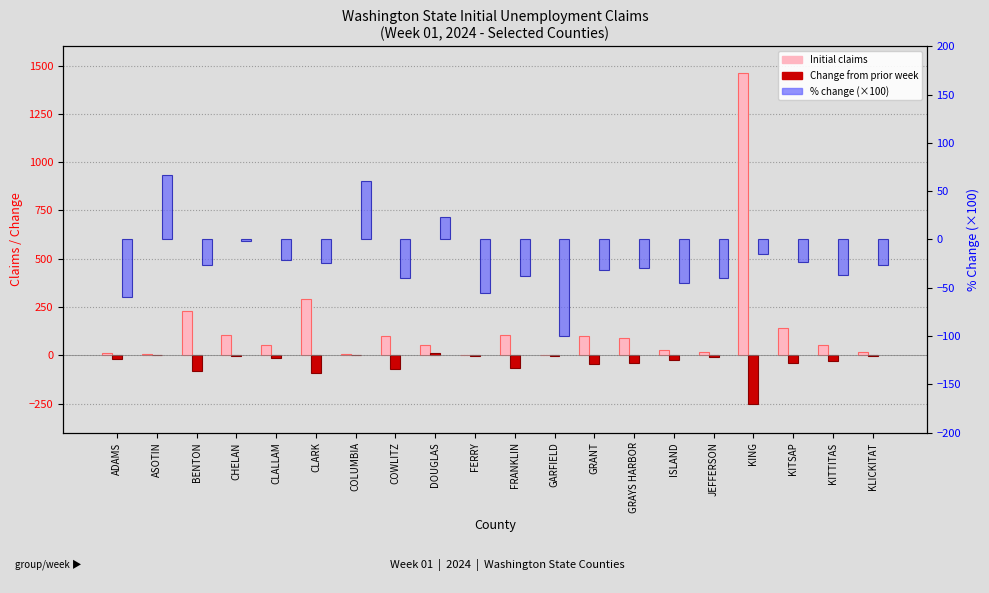

What is the label of the 11th bar from the right?

FERRY